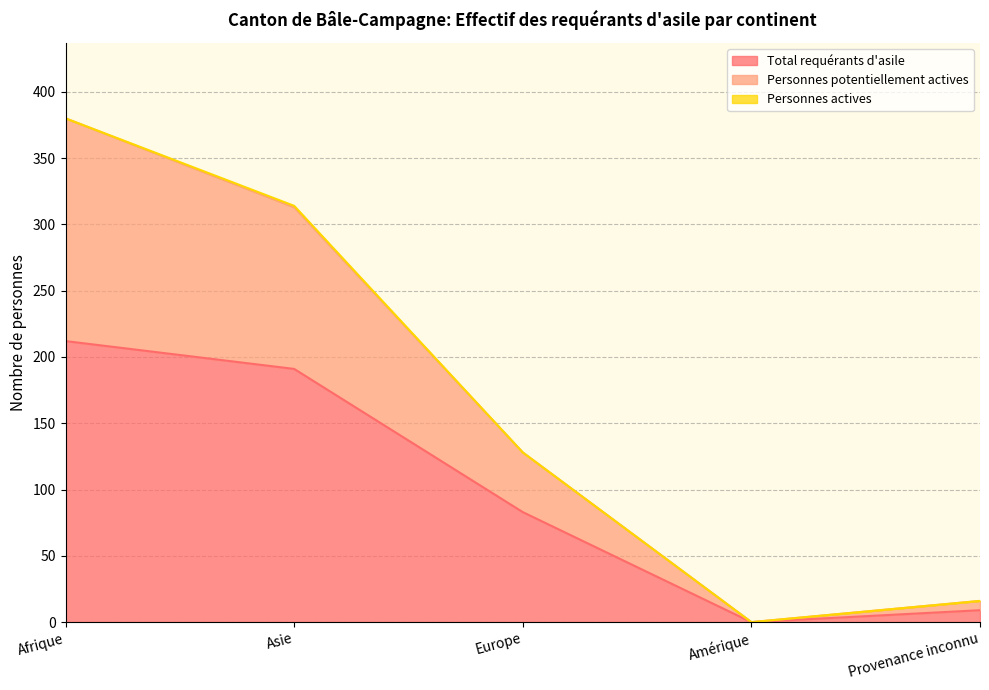

What is the highest value of the Total requérants d'asile series?

212